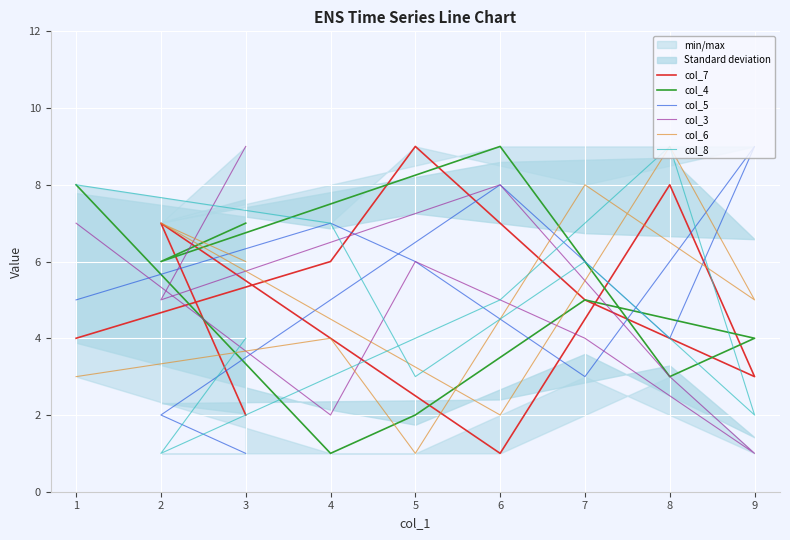

In col_7, how many points are higher than both neighbors (excluding endpoints)?

3